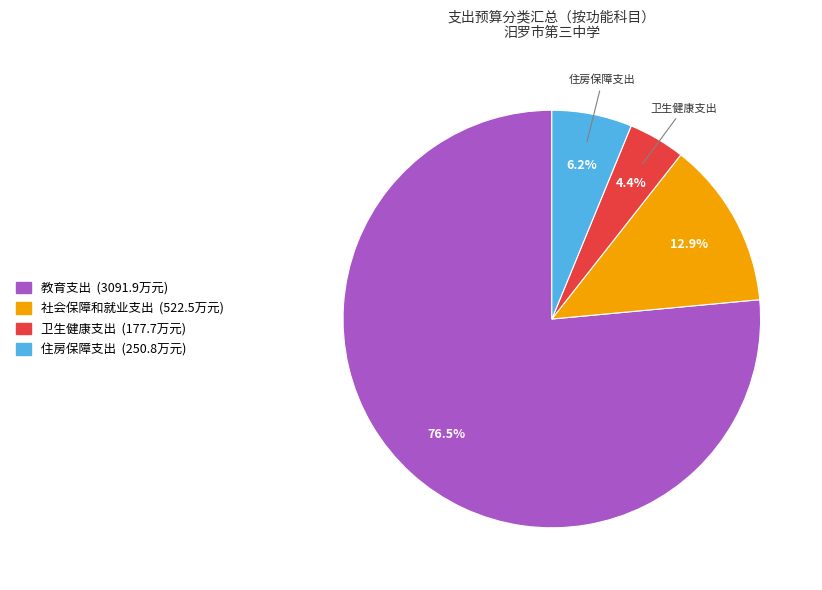

What percentage is NOT represented by 卫生健康支出?

95.6%